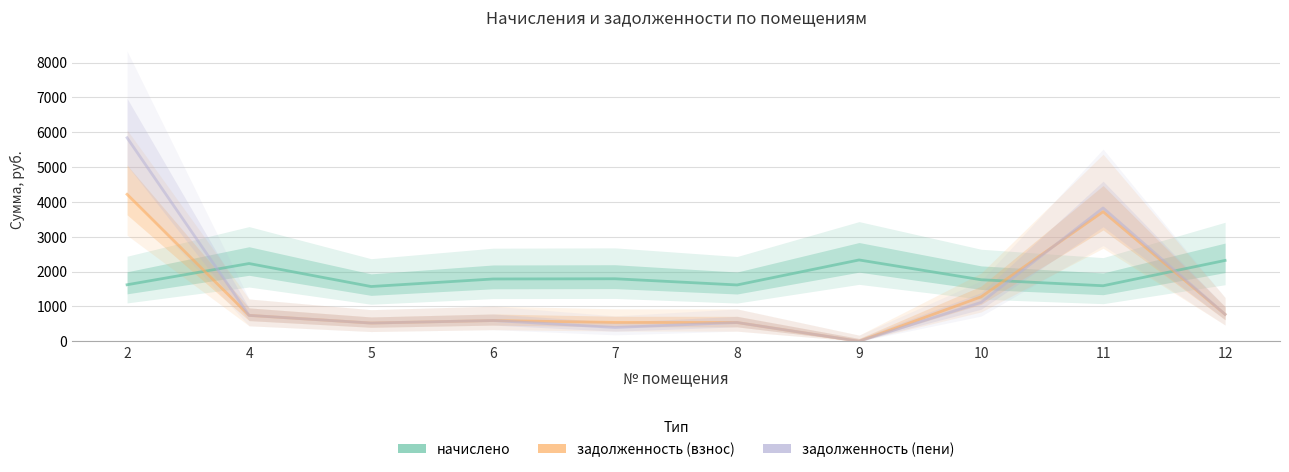

How many values in задолженность (взнос) are above zero?

9